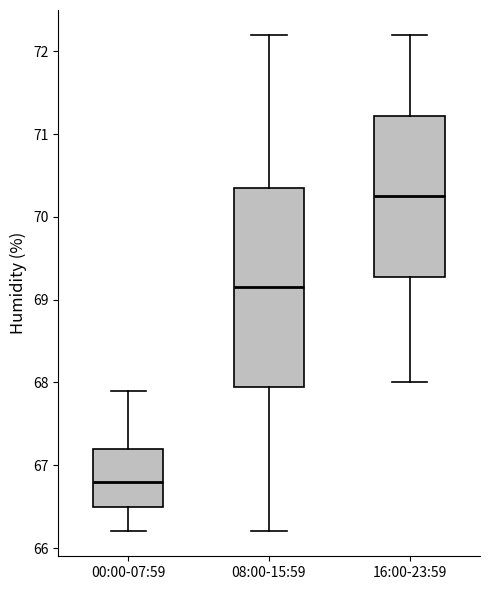

Reading left to right, transcribe this box plot: for each box, give where its median line is, the range the box spans, and where its two whiskers end, as read against the y-axis. The values are not printed on the chart, so give them approximately, as read against the axis.

00:00-07:59: median 66.8, box 66.5 to 67.2, whiskers 66.2 to 67.9
08:00-15:59: median 69.2, box 68.0 to 70.4, whiskers 66.2 to 72.2
16:00-23:59: median 70.3, box 69.3 to 71.2, whiskers 68.0 to 72.2